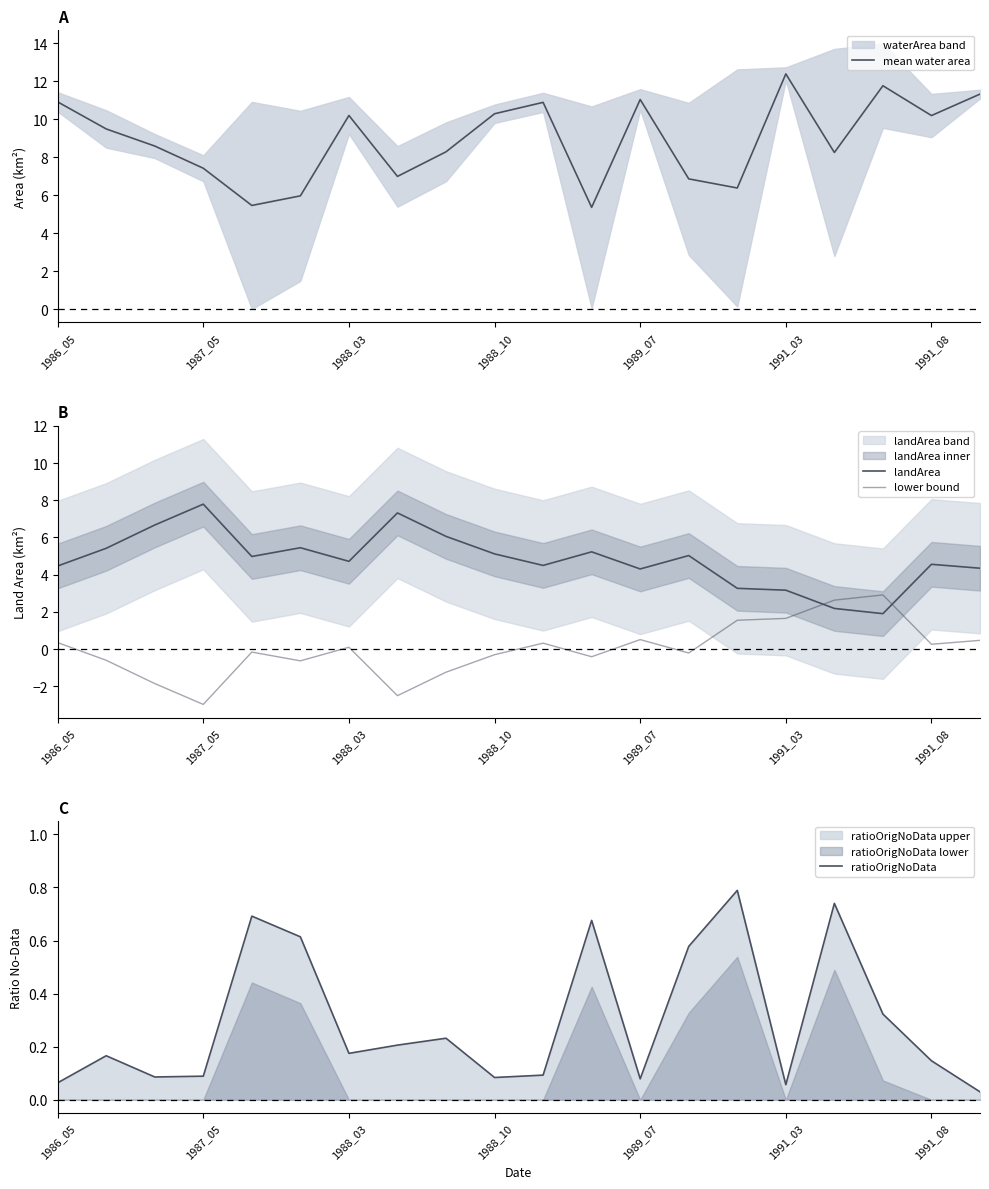

Where does the mean water area series first go above 9?

1986_05